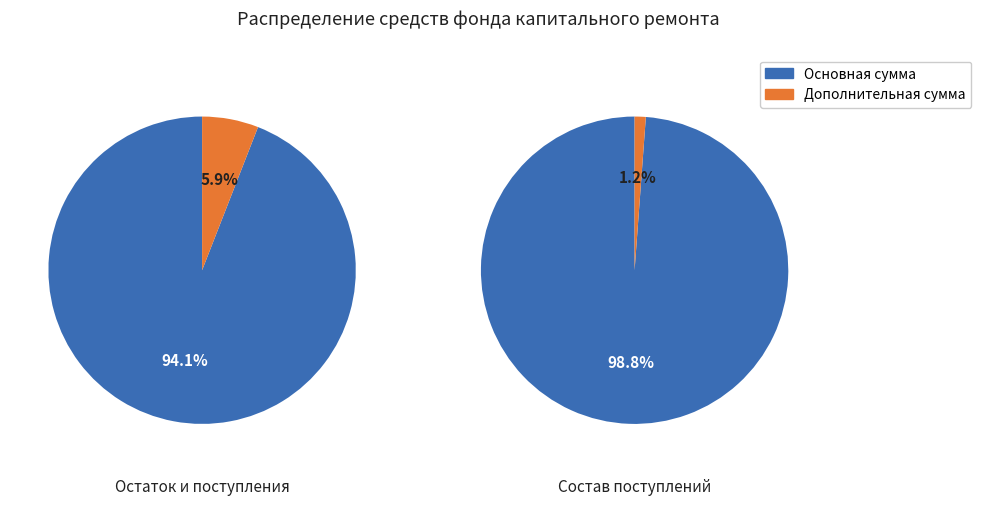

Does 0 account for over 50% of the chart?

Yes